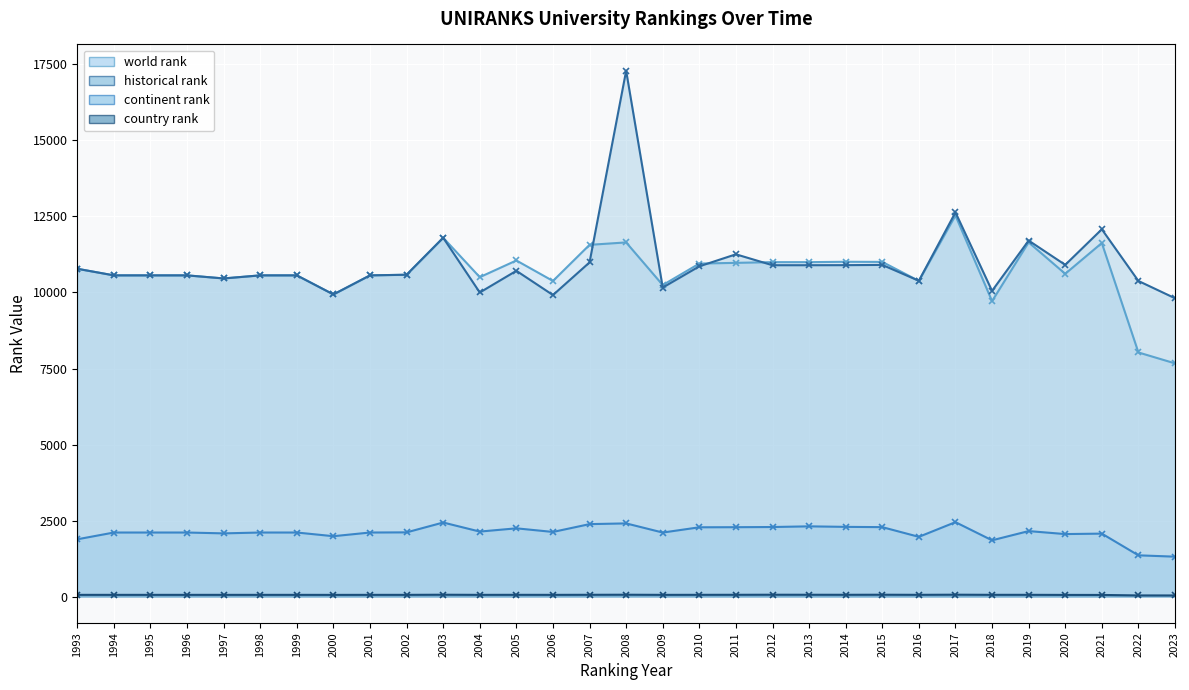

The world rank series shows 10380 at 2016. True or false?

True